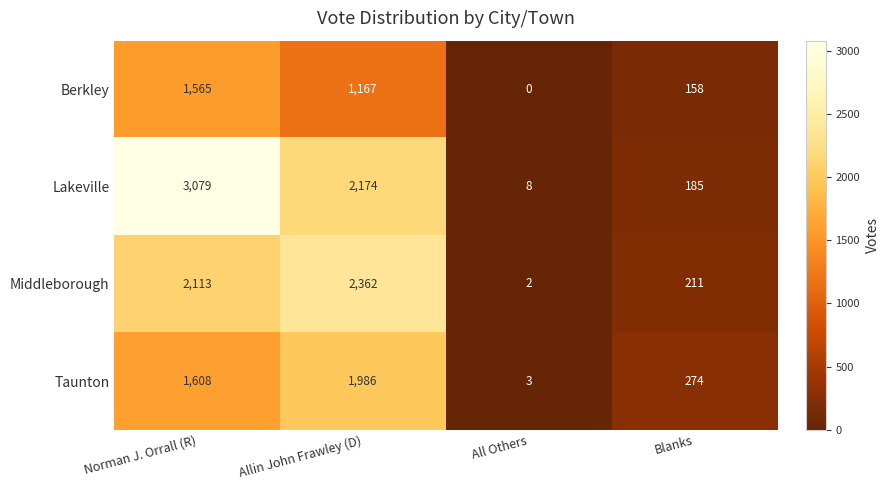

True or false: Middleborough has a value of 831 at Allin John Frawley (D).

False